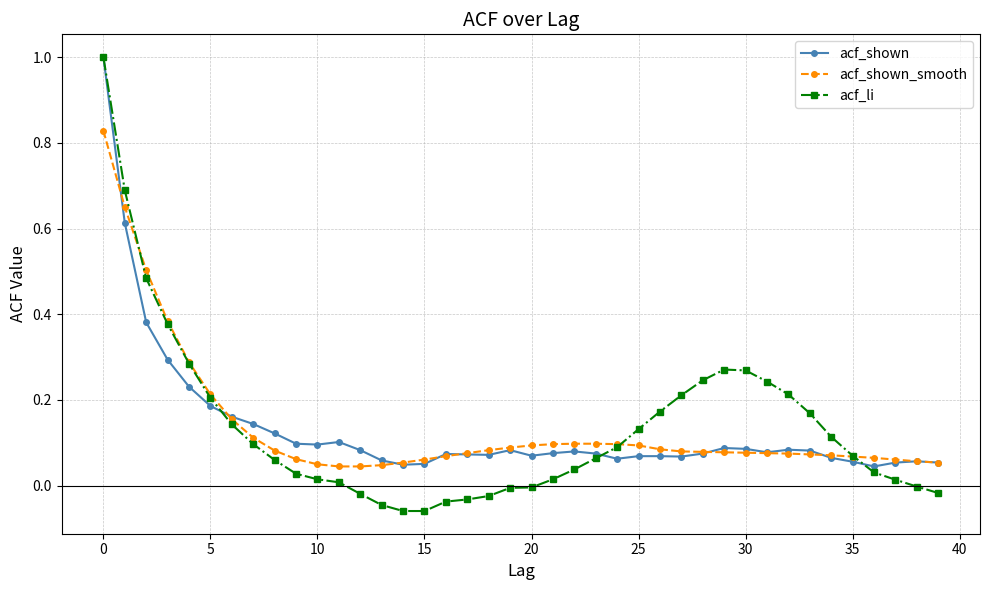

Which series has the widest spread of values?

acf_li